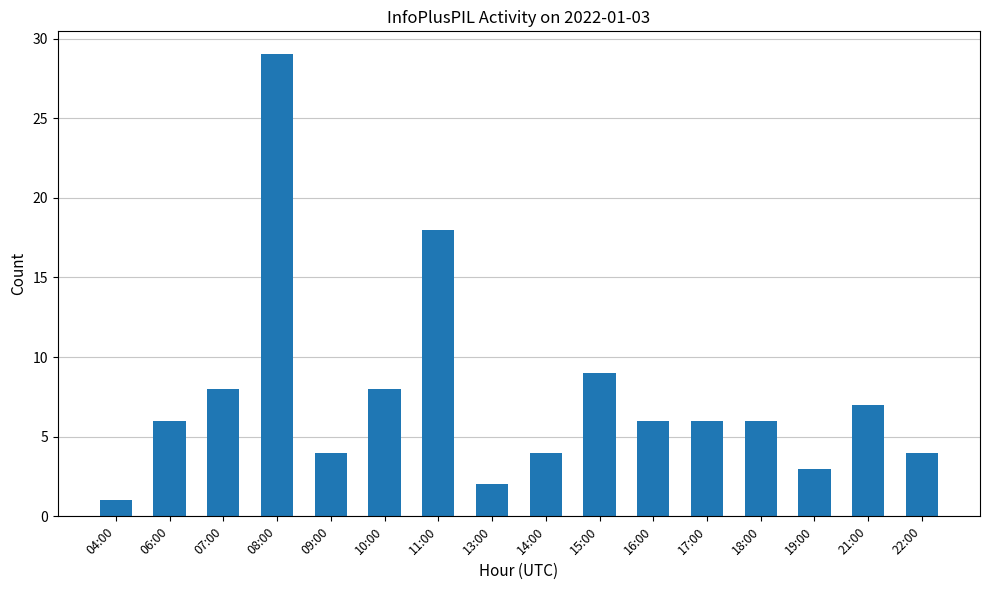

Read the value at 13:00.

2